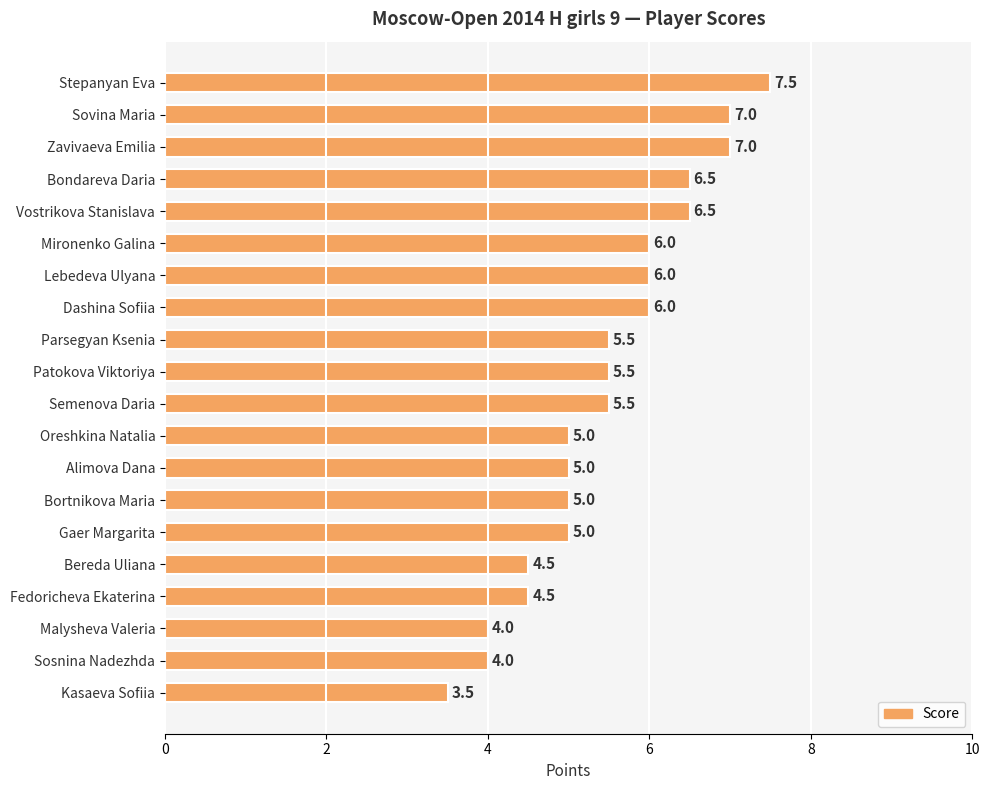

What is the change in value from Patokova Viktoriya to Sosnina Nadezhda?

-1.5